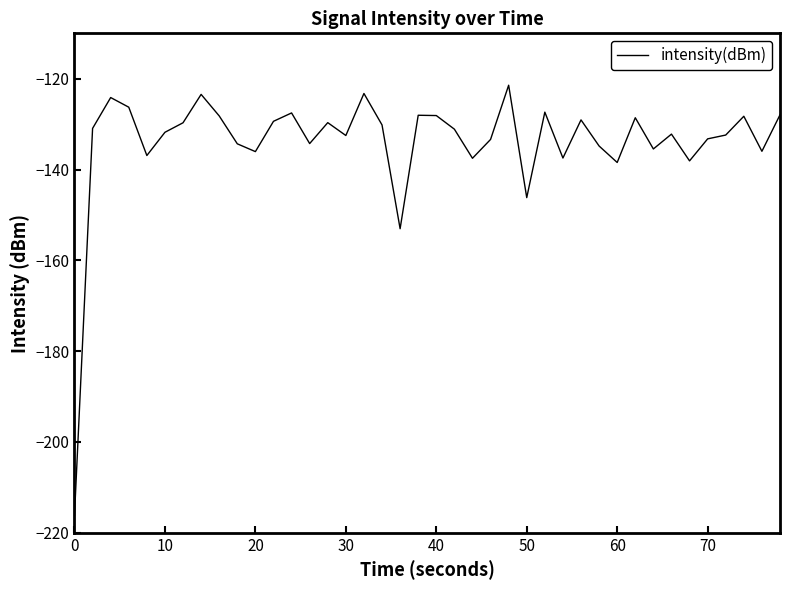

What is the minimum value shown in the chart?

-216.2